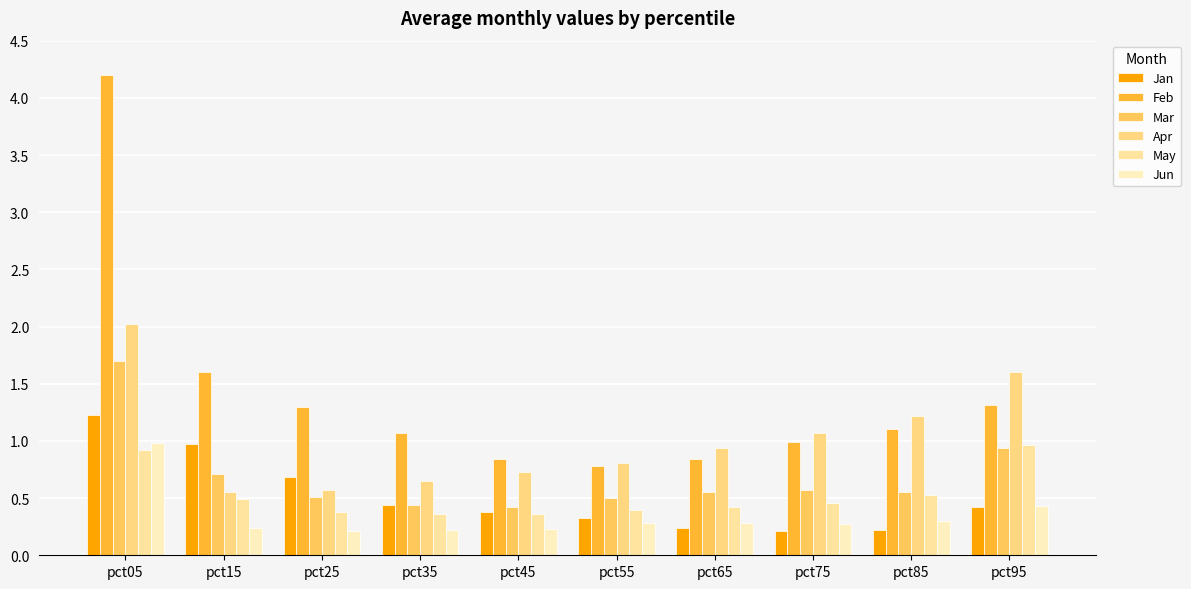

Which category has the highest value across all series?

pct05